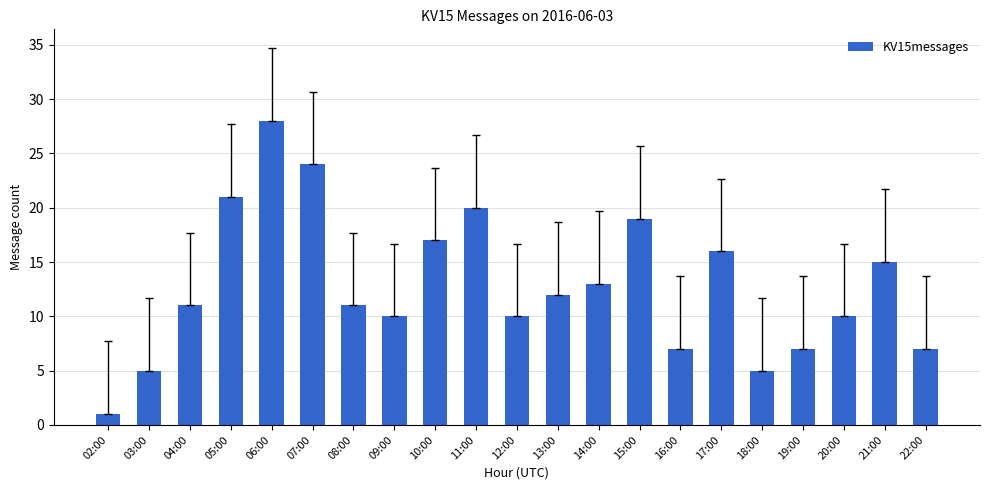

Are the bars grouped side by side (vs. stacked)?

No